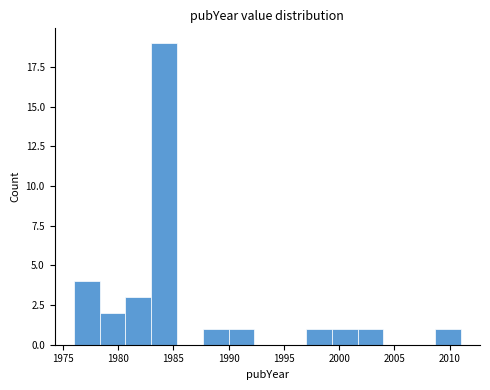

Reading left to right, transcribe this chart: for each bar, give the range it covers on the x-axis and its height. Neither the bar edges nor the heights are printed on the chart, so give them approximately, as read against the axes.

1976.0 to 1978.5: 4
1978.5 to 1980.5: 2
1980.5 to 1983.0: 3
1983.0 to 1985.5: 19
1985.5 to 1987.5: 0
1987.5 to 1990.0: 1
1990.0 to 1992.5: 1
1992.5 to 1994.5: 0
1994.5 to 1997.0: 0
1997.0 to 1999.5: 1
1999.5 to 2001.5: 1
2001.5 to 2004.0: 1
2004.0 to 2006.5: 0
2006.5 to 2008.5: 0
2008.5 to 2011.0: 1